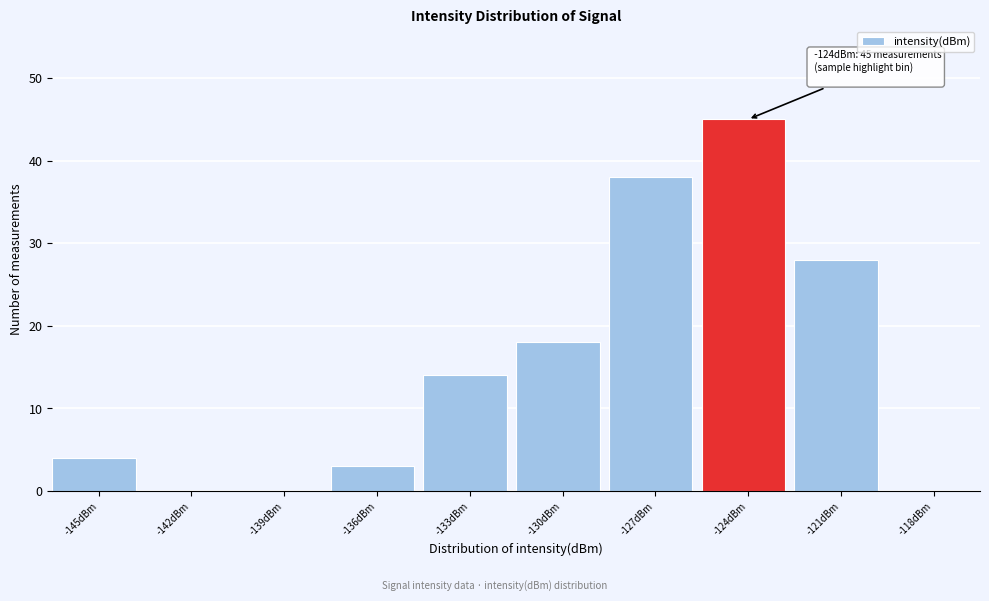

Reading right to left, list all the values displayed in this chart.

-118dBm=0	-121dBm=28	-124dBm=45	-127dBm=38	-130dBm=18	-133dBm=14	-136dBm=3	-139dBm=0	-142dBm=0	-145dBm=4